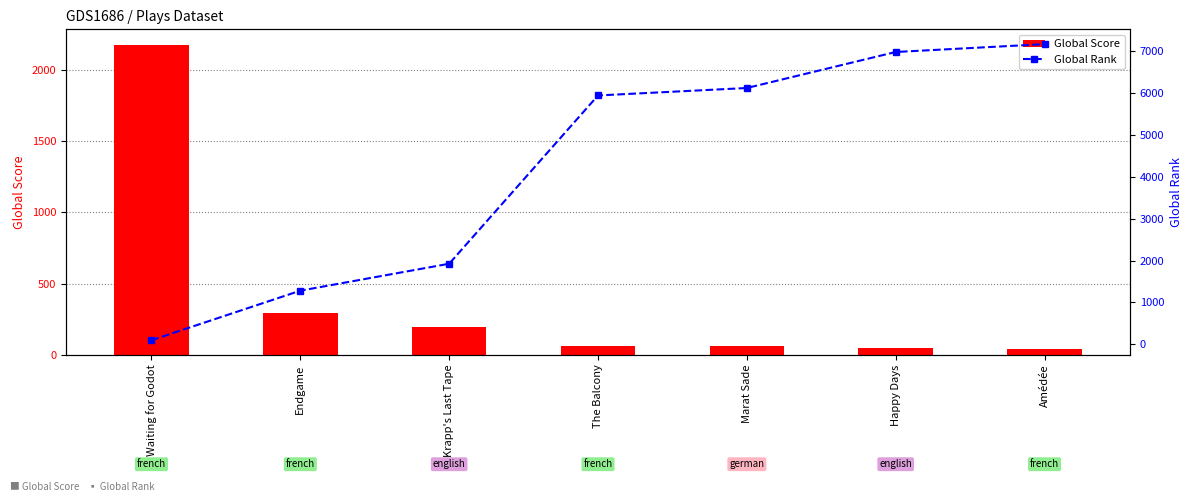

What are all the series names shown in the legend?

Global Score, Global Rank